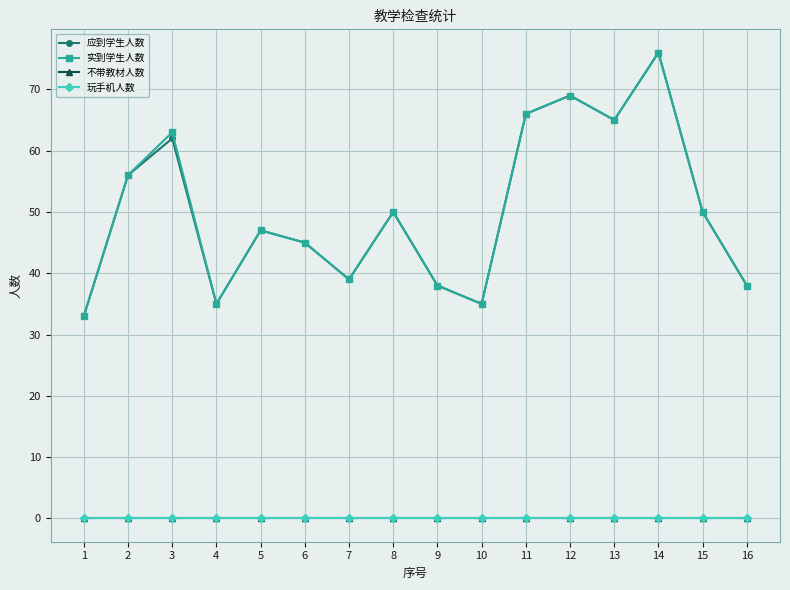

Rank the series at 8 from lowest to highest value.

不带教材人数, 玩手机人数, 应到学生人数, 实到学生人数